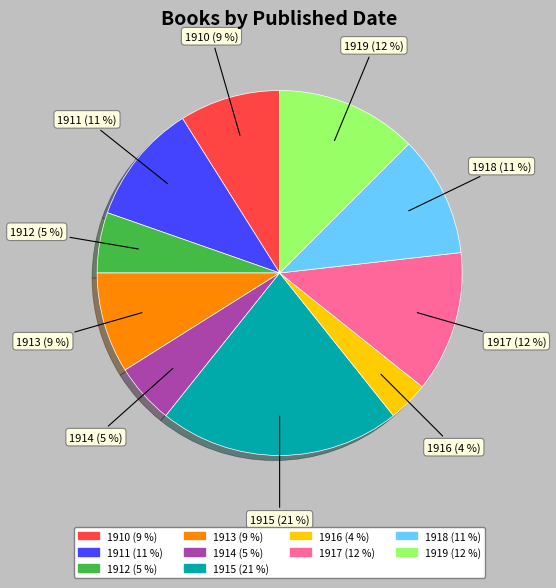

Do 1911 and 1915 together represent more than half of the pie?

No